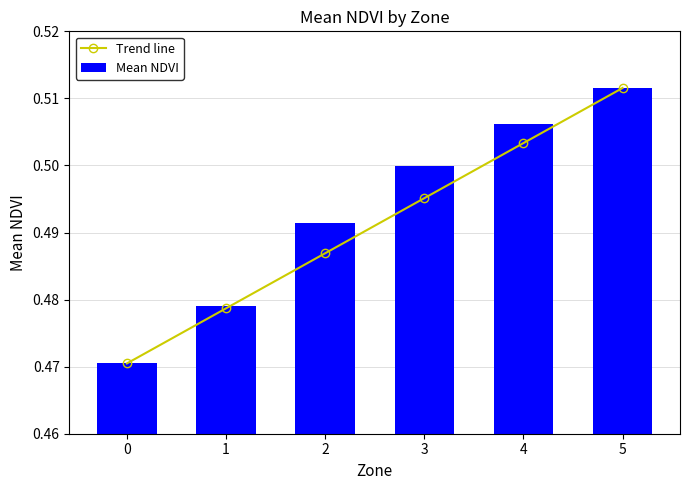

How many groups of bars are there?

6